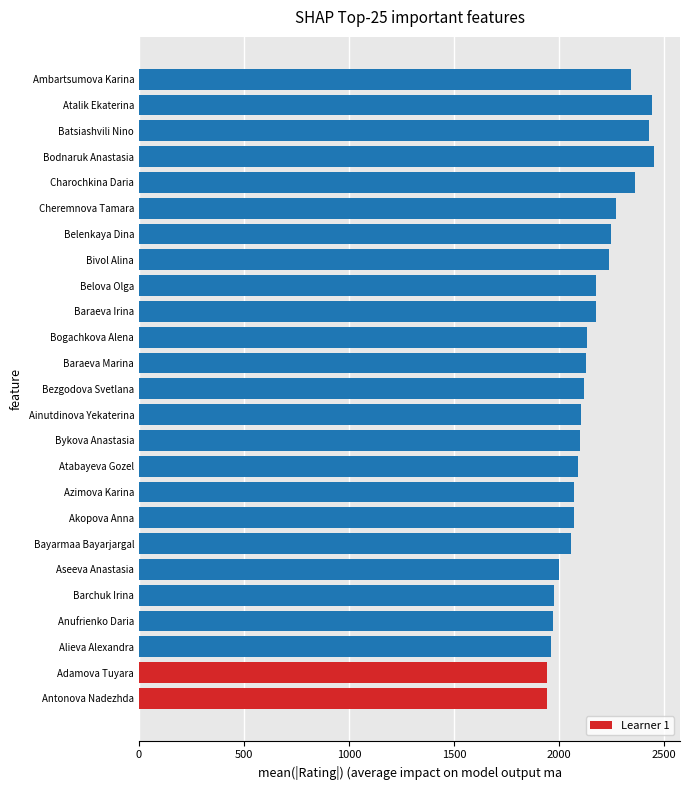

What is the difference between the maximum and minimum values?

512